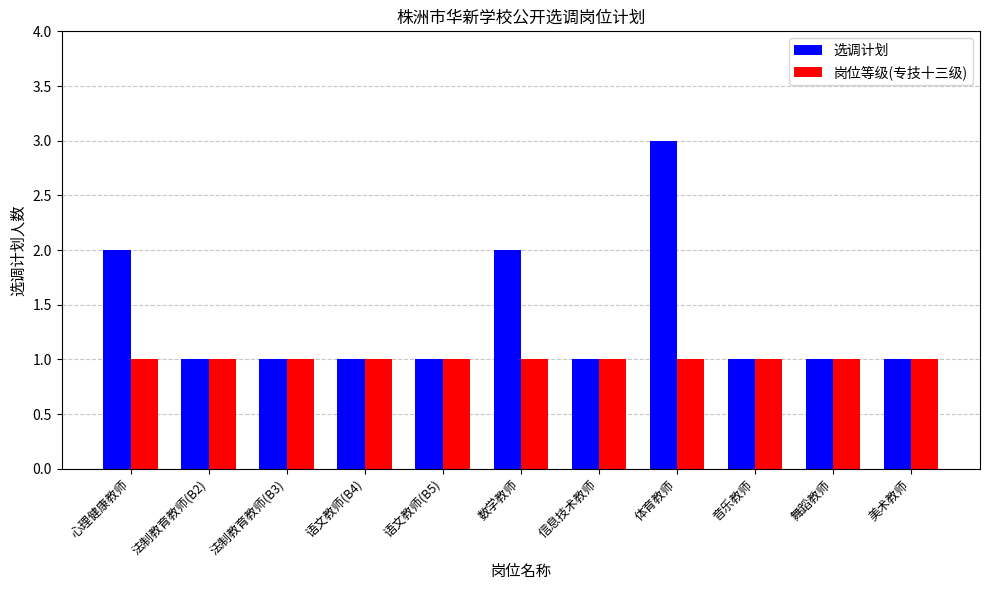

Rank the series by their maximum value, from highest to lowest.

选调计划, 岗位等级(专技十三级)